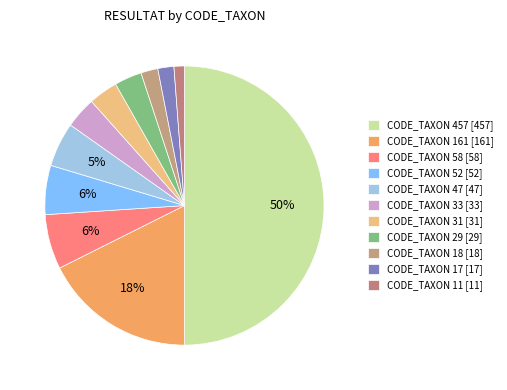

How many segments does this pie chart have?

11